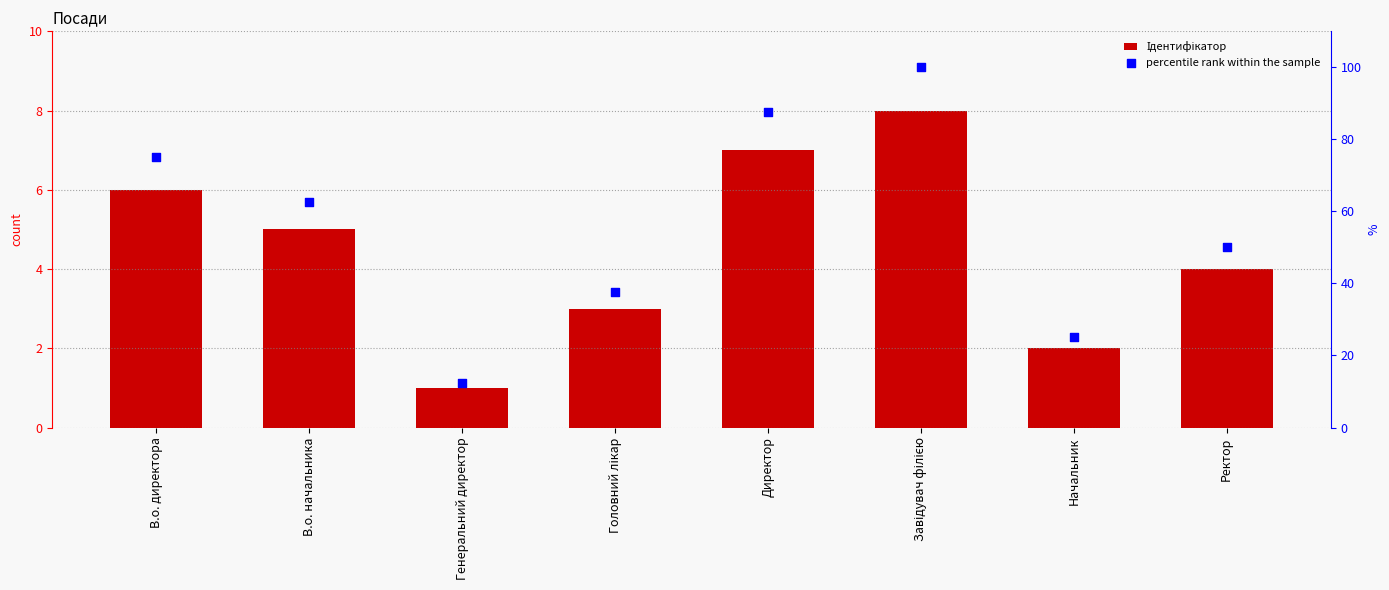

Is the value of Ідентифікатор at Начальник greater than the value of percentile rank within the sample at Головний лікар?

No